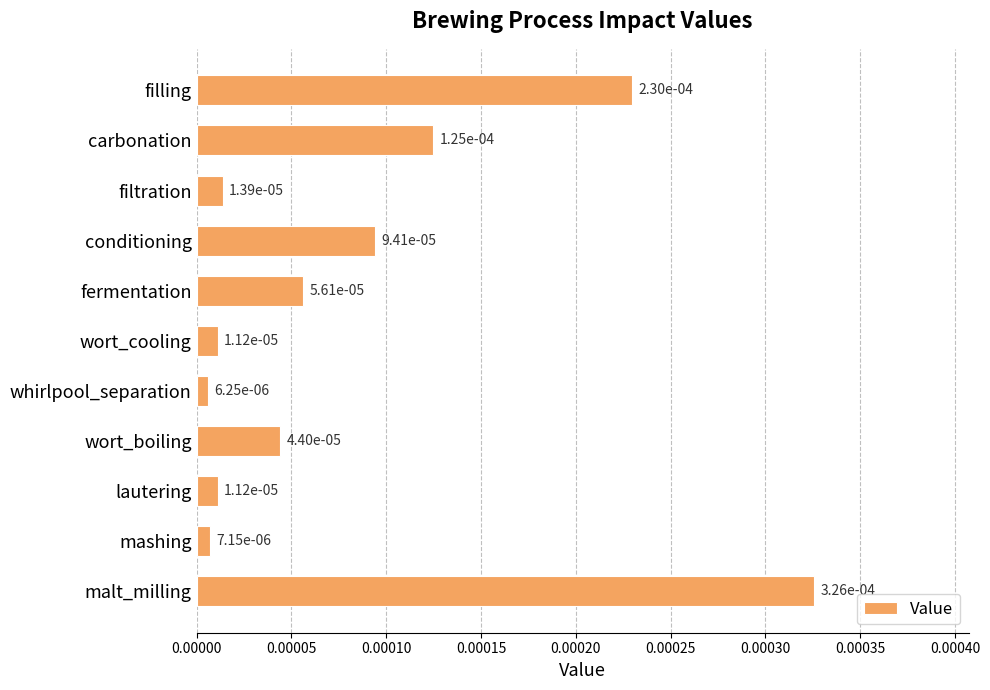

What position from the top is filtration?

3